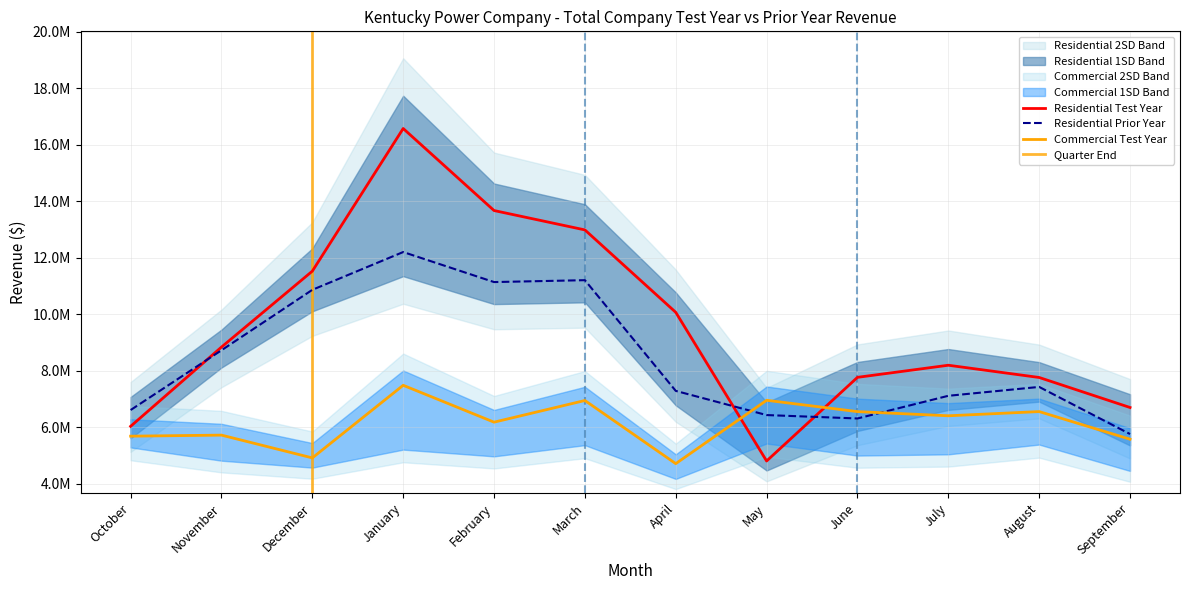

Rank the series at November from highest to lowest value.

Test Year, Prior Year, Commercial Test Year